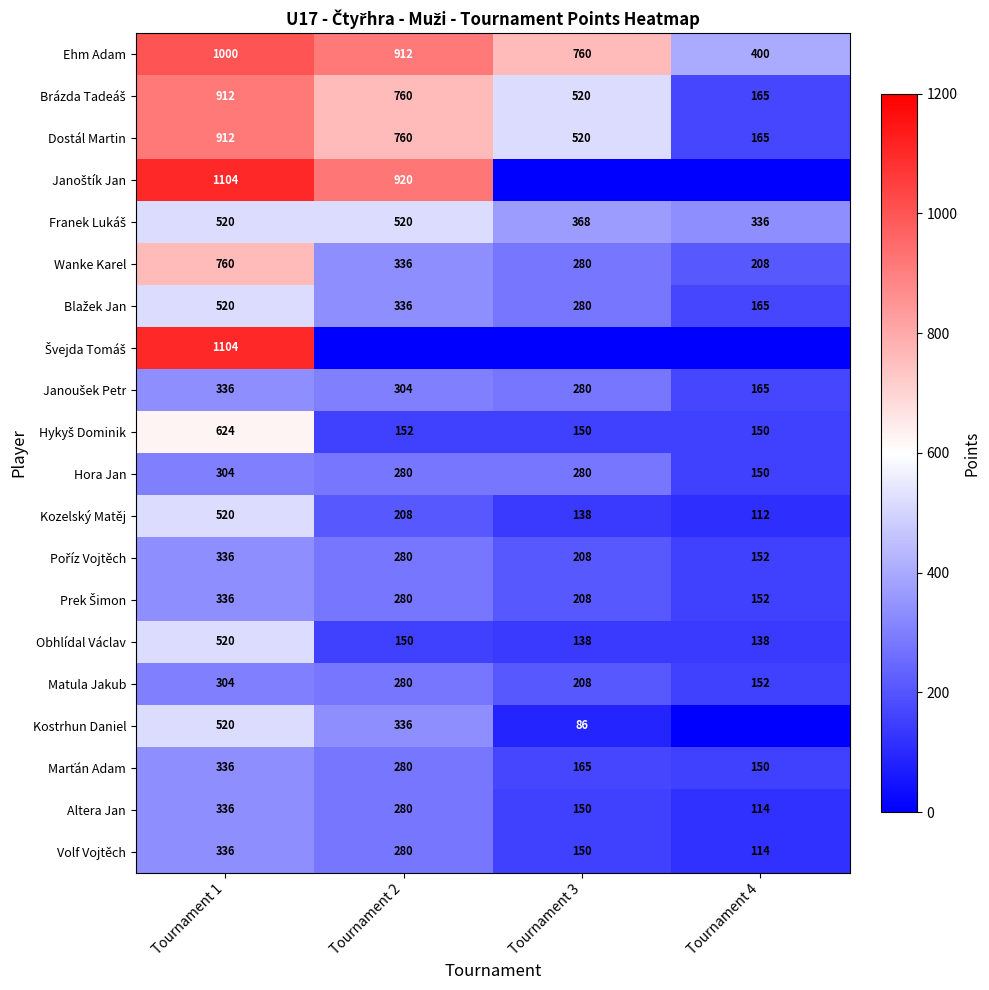

What is the spread (max minus min) of values at Tournament 3?

760